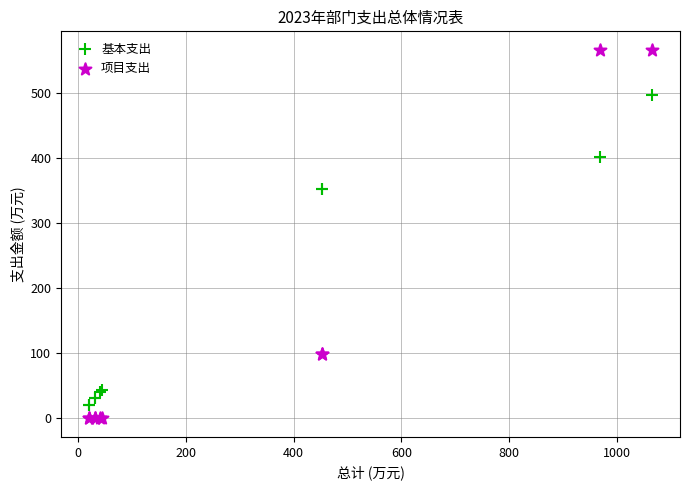

Which series contains the highest Y value?

项目支出